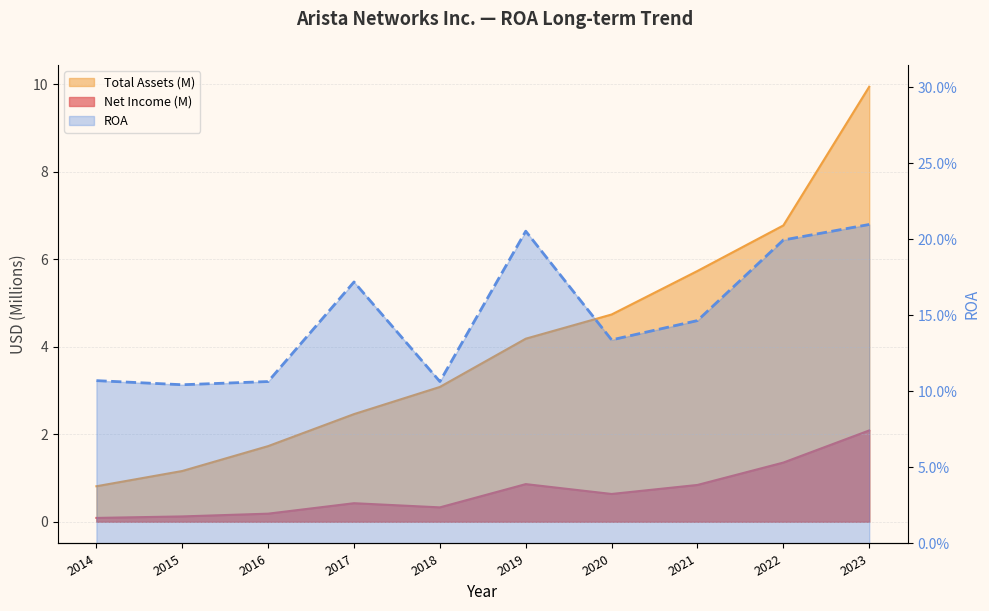

At which category does Net Income reach its first local peak?

2017